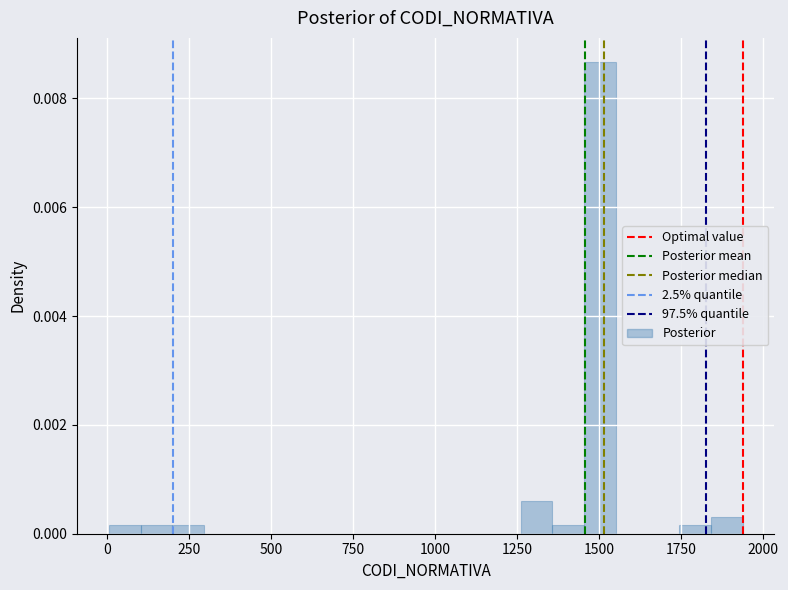

Around what value on the x-axis is the tallest bar? Give the approximate position of its centre, as read against the axis.

1500